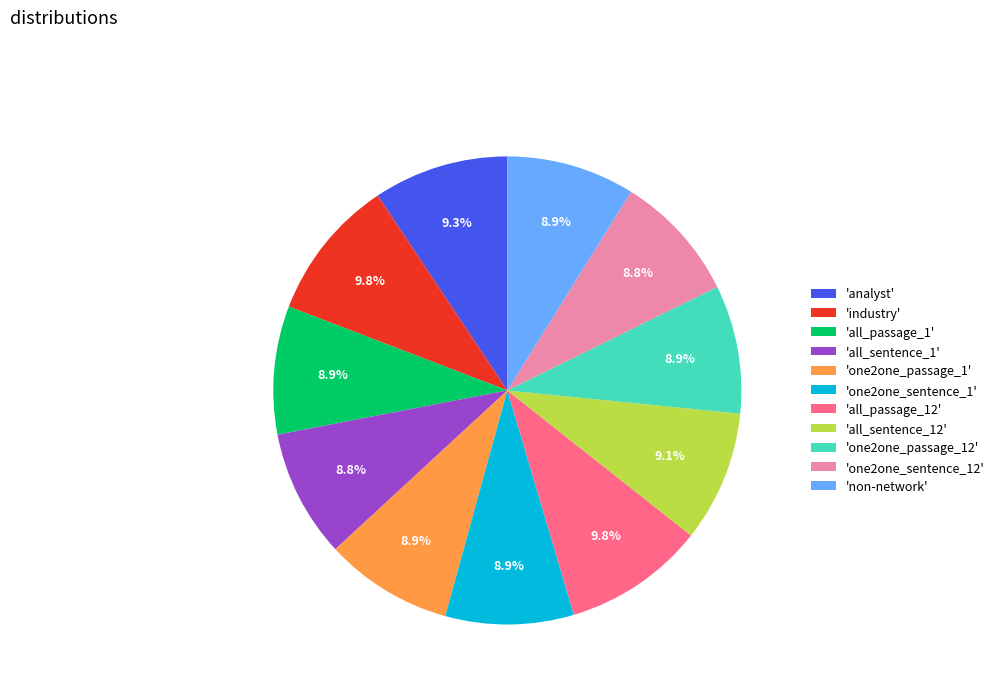

Does any single category account for the majority?

No